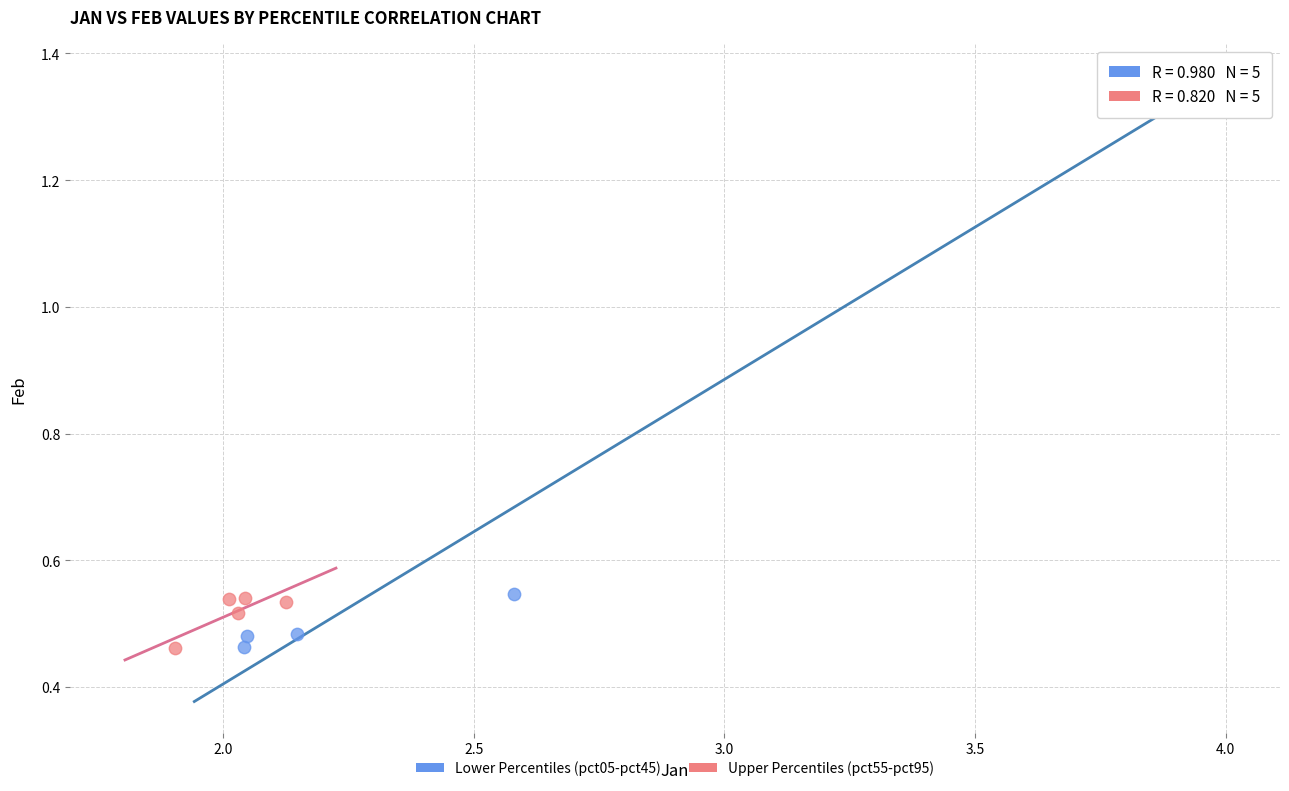

Which series has the largest Y range (max minus min)?

Lower Percentiles (pct05-pct45)